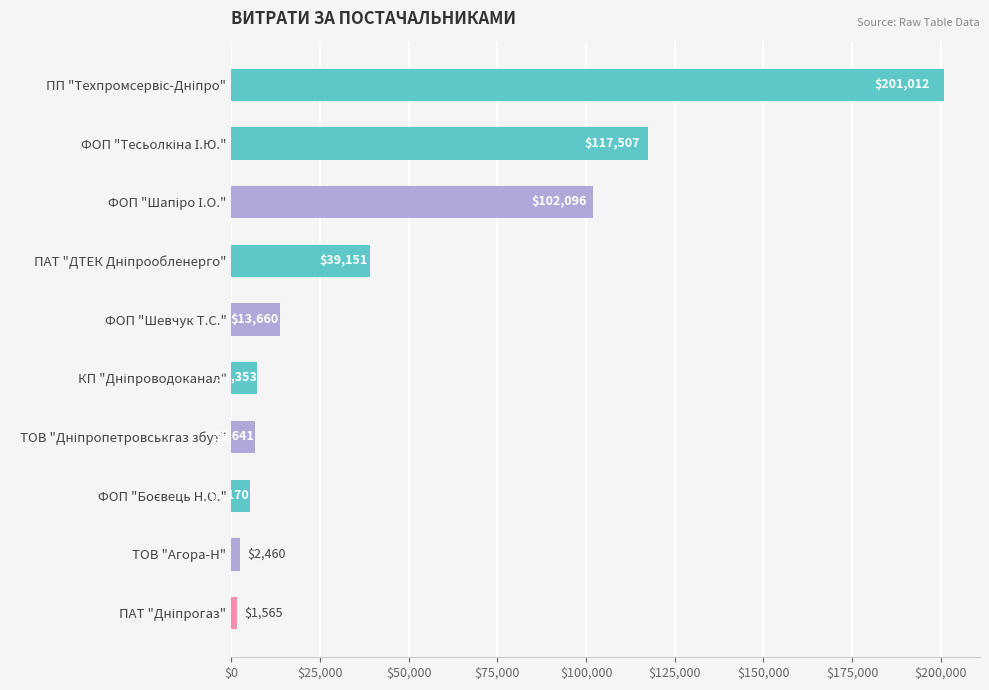

What is the average value?

49661.5